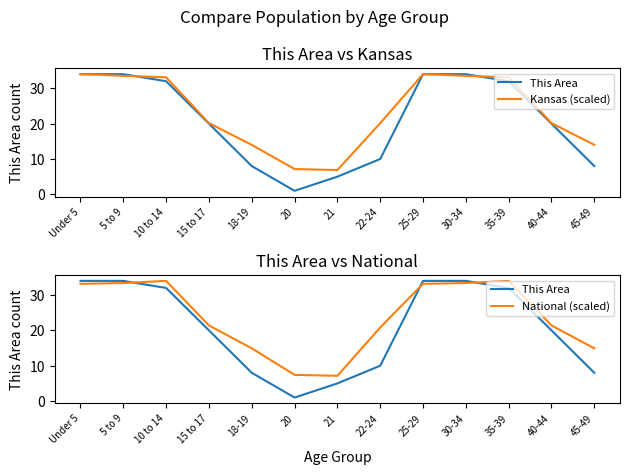

Reading right to left, transcribe all the data shown in this chart.

This Area: 8.0	20.0	32.0	34.0	34.0	10.0	5.0	1.0	8.0	20.0	32.0	34.0	34.0
Kansas (scaled): 14.0	20.2	33.1	33.5	34.0	20.1	6.9	7.2	14.0	20.2	33.1	33.5	34.0
National (scaled): 14.9	21.4	34.0	33.4	33.2	20.8	7.1	7.4	14.9	21.4	34.0	33.4	33.2